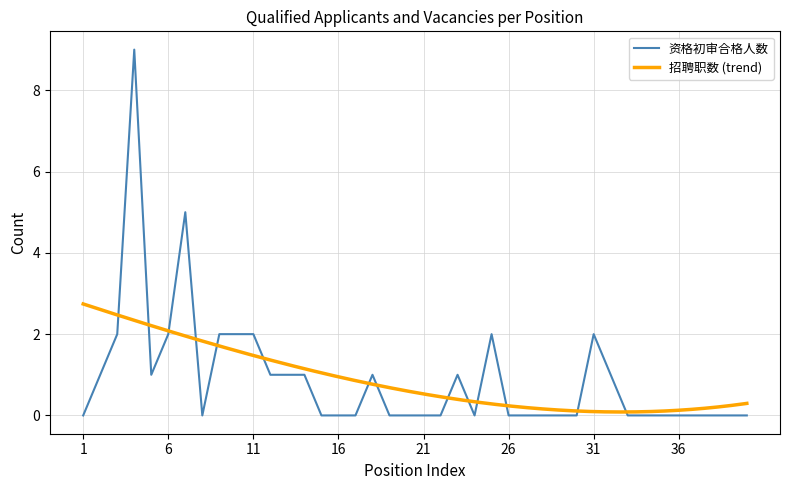

What is the sum of the values at 4 and 2?

10